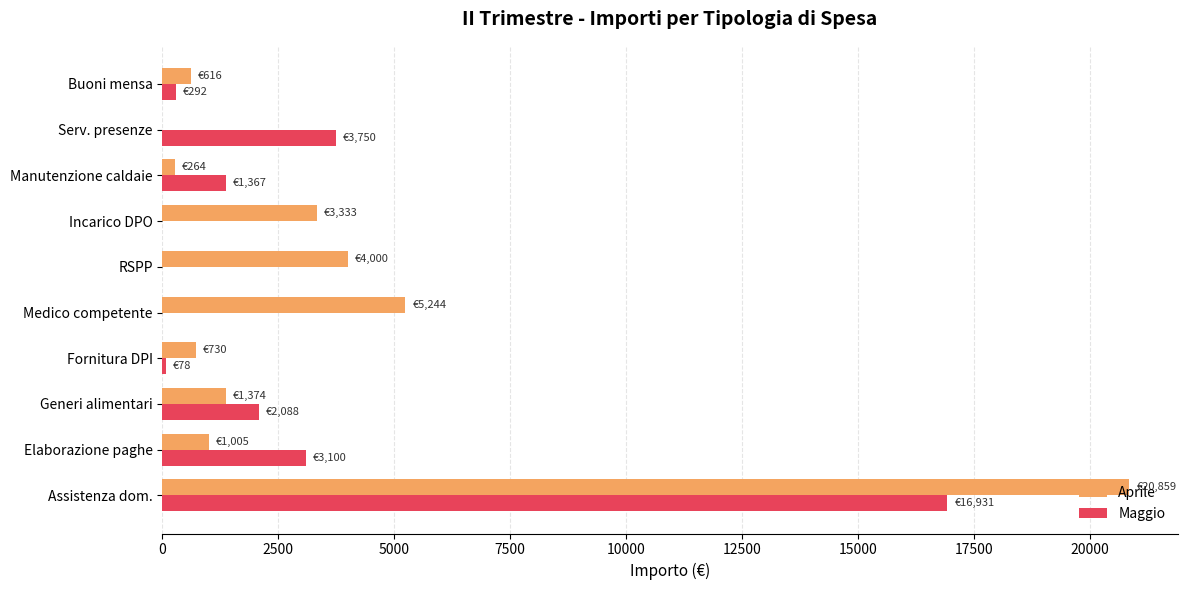

Read the Maggio value at Serv. presenze.

3750.0